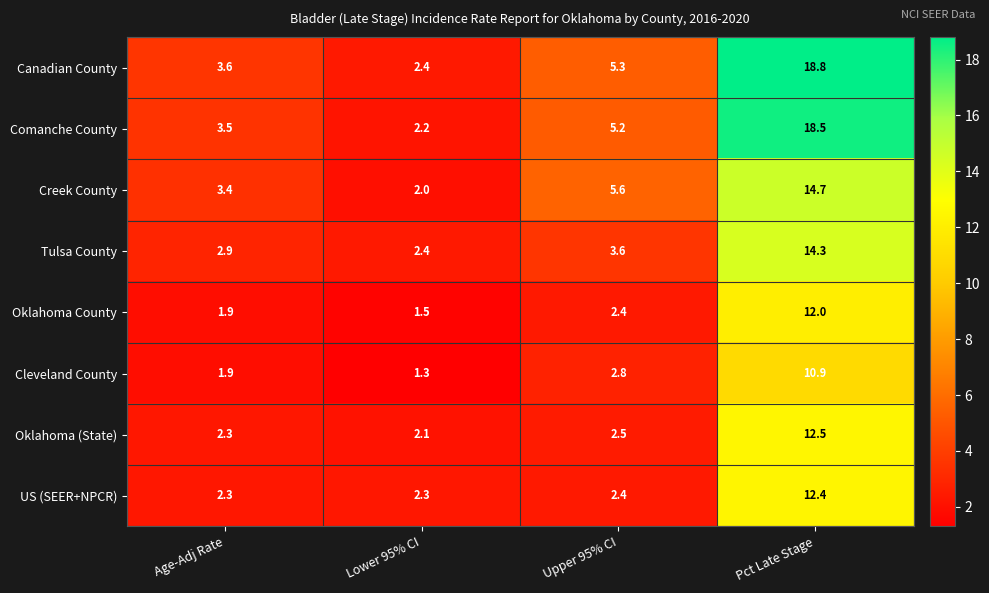

Which series has the largest total across all categories?

Canadian County